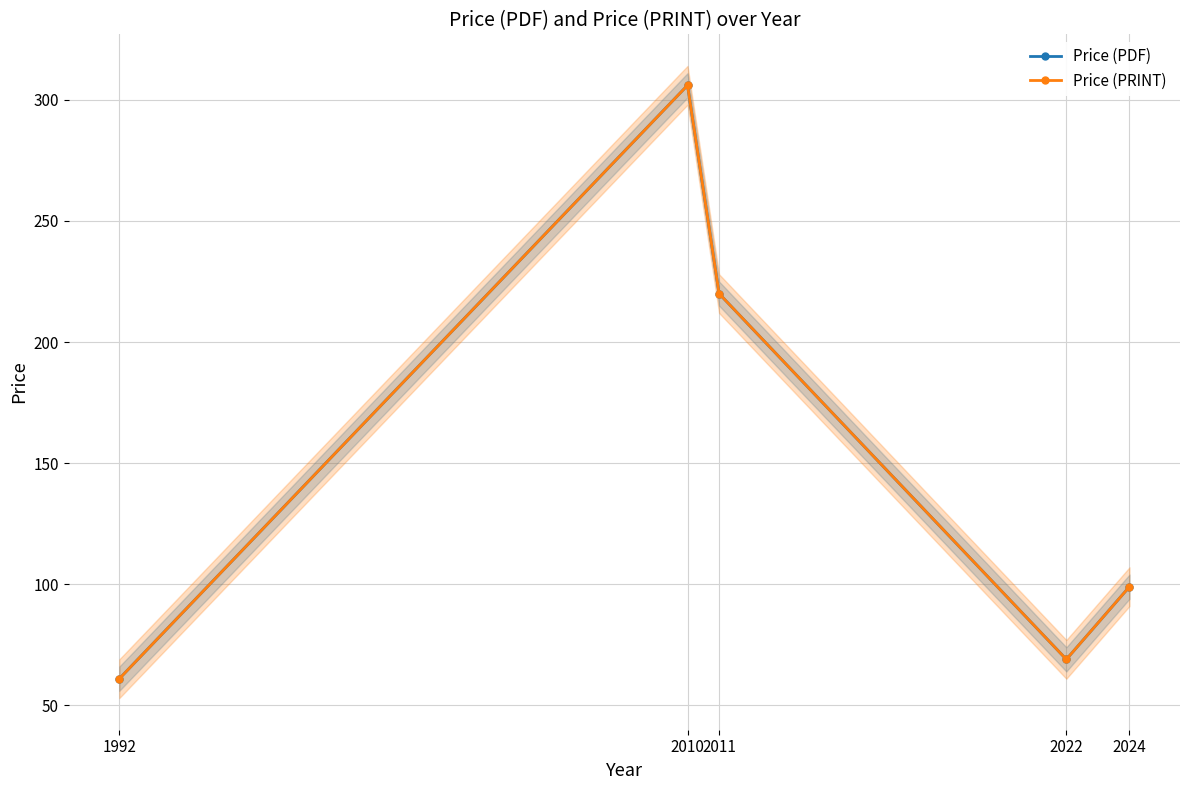

What is the maximum value shown in the chart?

306